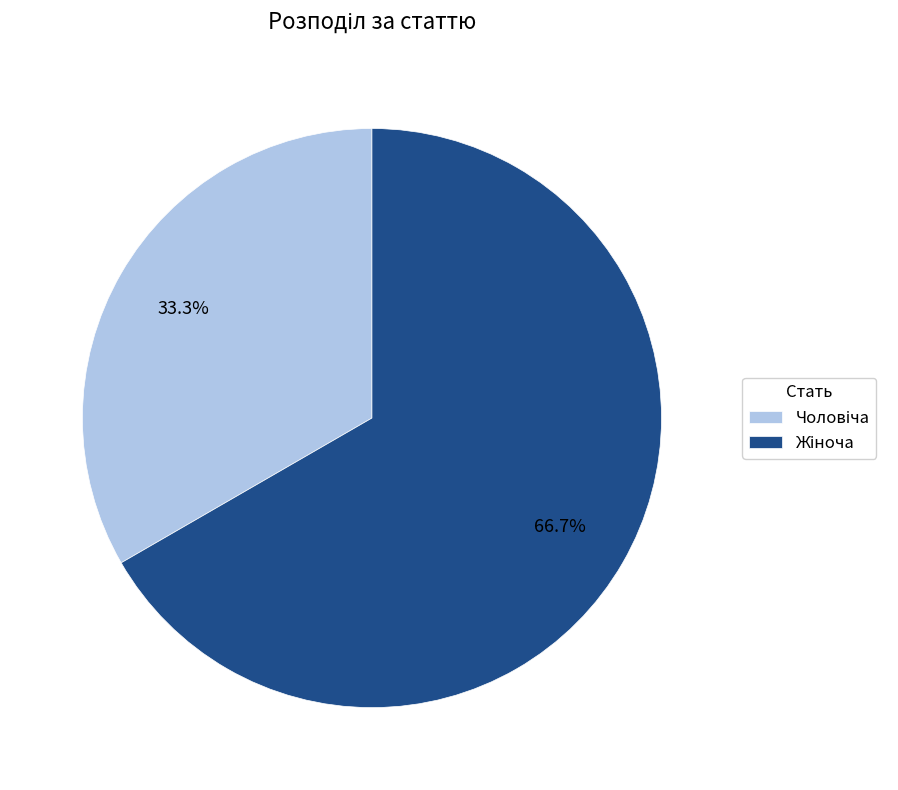

Does any single category account for the majority?

Yes